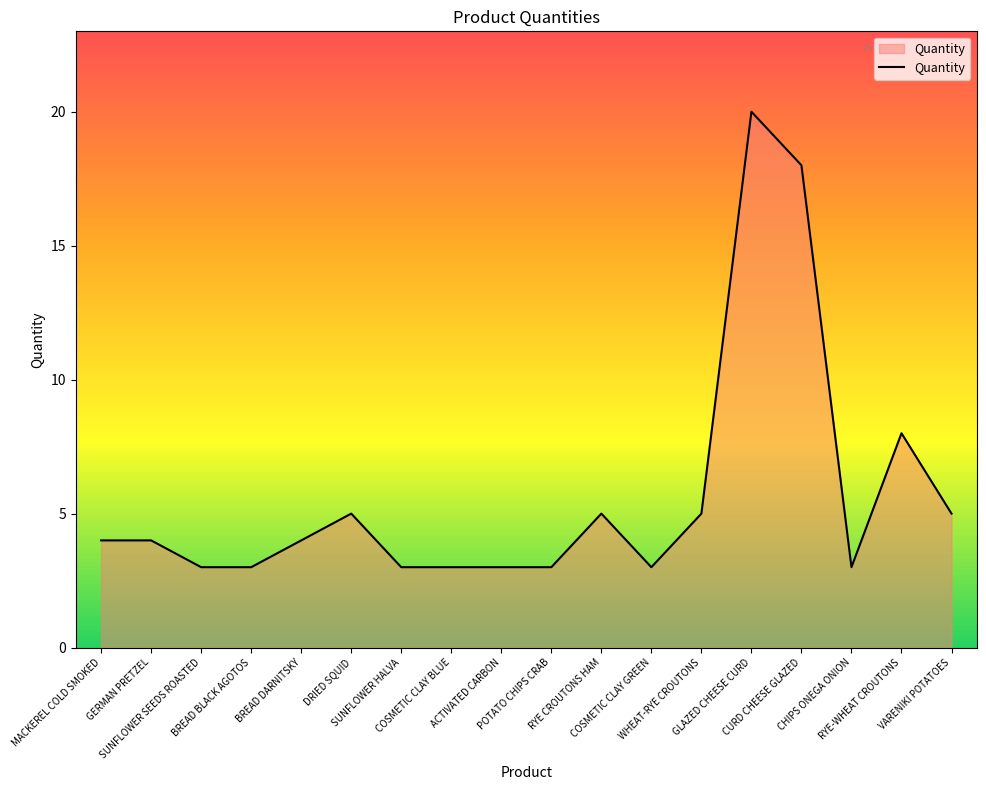

Approximately how many times larger is the value at SUNFLOWER HALVA compared to CURD CHEESE GLAZED?

0.2